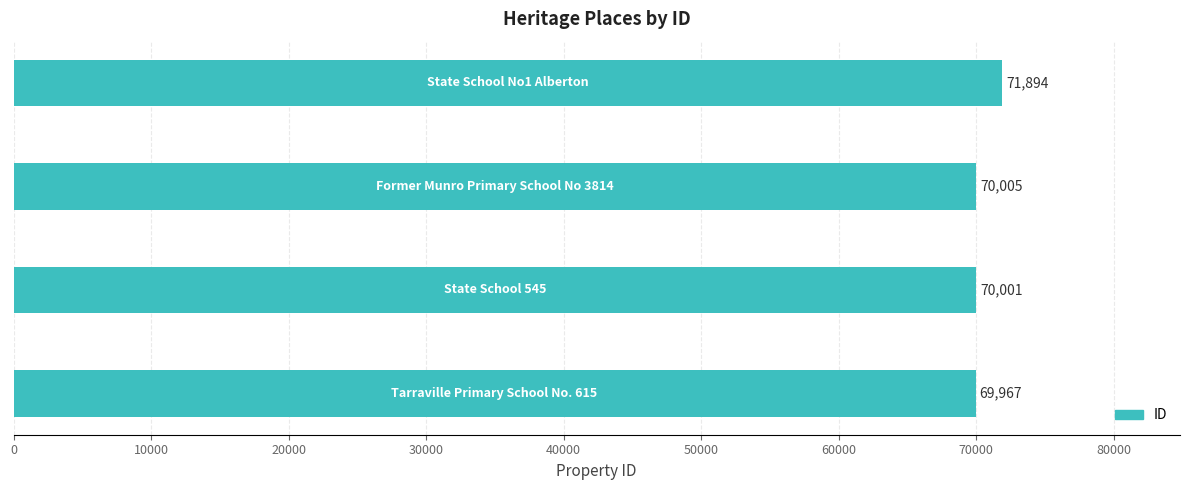

What is the difference between the maximum and minimum values?

1927